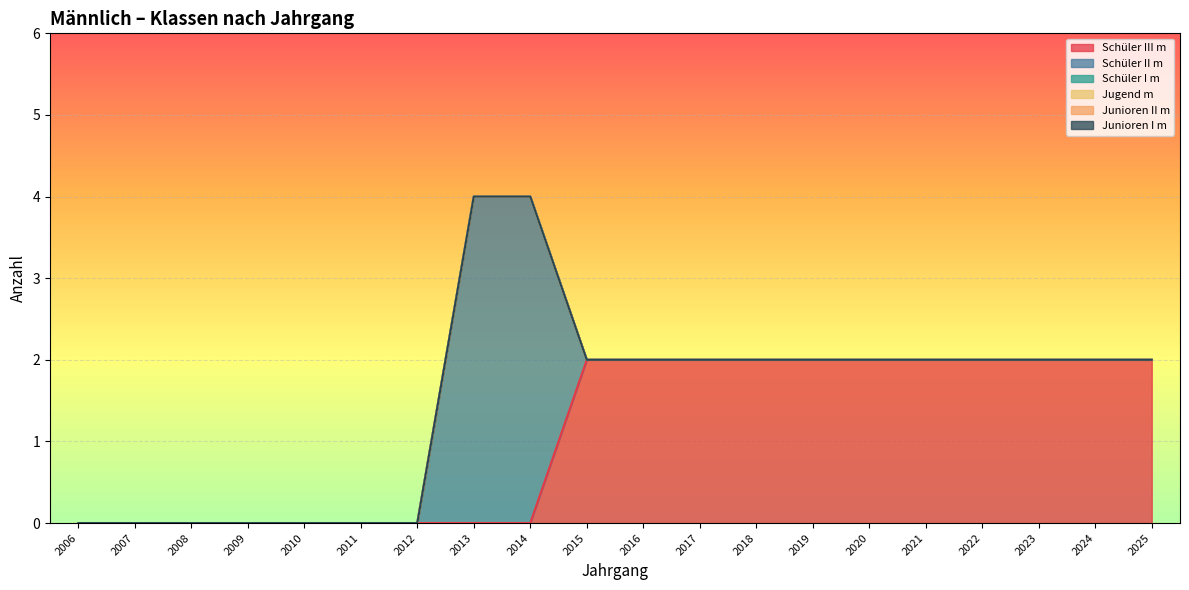

Reading right to left, extract all data points from this chart.

Schüler III m: 2006=0	2007=0	2008=0	2009=0	2010=0	2011=0	2012=0	2013=0	2014=0	2015=2	2016=2	2017=2	2018=2	2019=2	2020=2	2021=2	2022=2	2023=2	2024=2	2025=2
Schüler II m: 2006=0	2007=0	2008=0	2009=0	2010=0	2011=0	2012=0	2013=4	2014=4	2015=0	2016=0	2017=0	2018=0	2019=0	2020=0	2021=0	2022=0	2023=0	2024=0	2025=0
Schüler I m: 2006=0	2007=0	2008=0	2009=0	2010=0	2011=0	2012=0	2013=0	2014=0	2015=0	2016=0	2017=0	2018=0	2019=0	2020=0	2021=0	2022=0	2023=0	2024=0	2025=0
Jugend m: 2006=0	2007=0	2008=0	2009=0	2010=0	2011=0	2012=0	2013=0	2014=0	2015=0	2016=0	2017=0	2018=0	2019=0	2020=0	2021=0	2022=0	2023=0	2024=0	2025=0
Junioren II m: 2006=0	2007=0	2008=0	2009=0	2010=0	2011=0	2012=0	2013=0	2014=0	2015=0	2016=0	2017=0	2018=0	2019=0	2020=0	2021=0	2022=0	2023=0	2024=0	2025=0
Junioren I m: 2006=0	2007=0	2008=0	2009=0	2010=0	2011=0	2012=0	2013=0	2014=0	2015=0	2016=0	2017=0	2018=0	2019=0	2020=0	2021=0	2022=0	2023=0	2024=0	2025=0